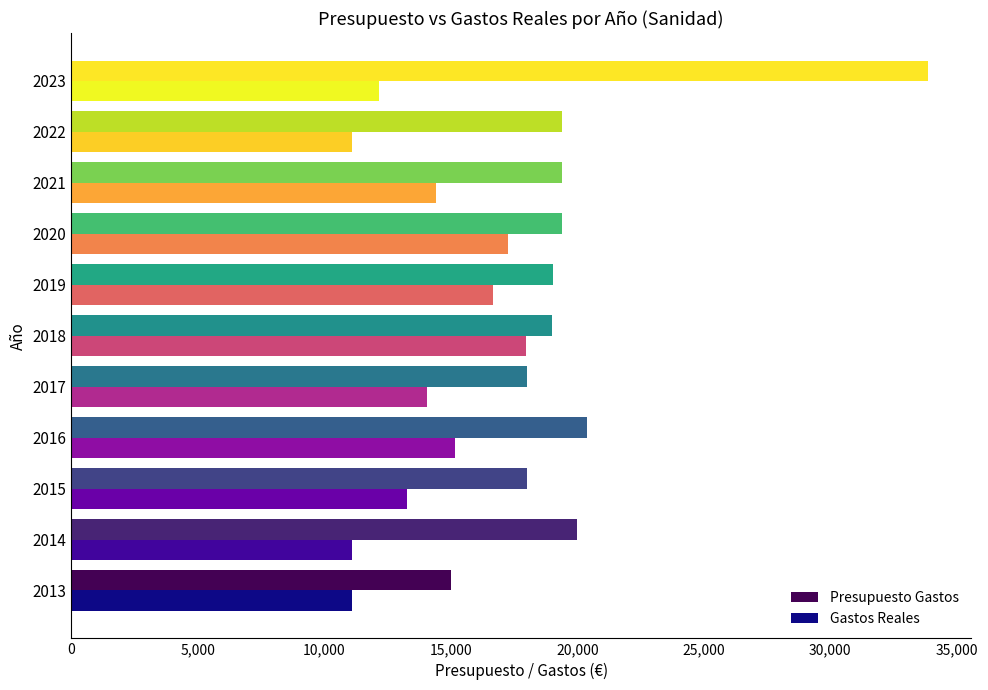

What is the total value across all series at 2022?

30495.0